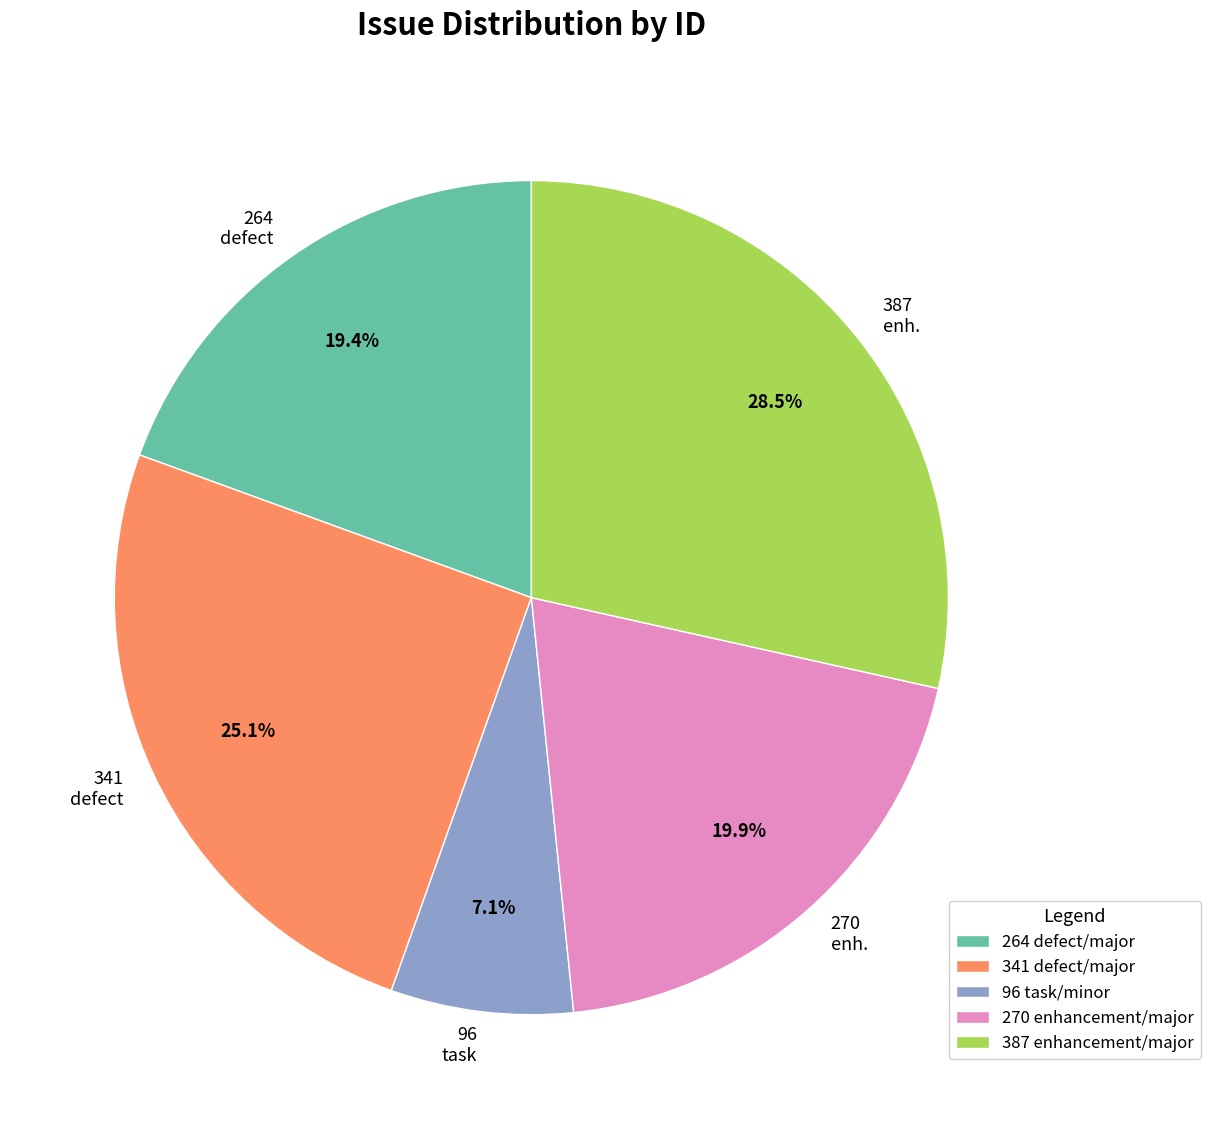

What is the ratio of the value at 264 defect to the value at 270 enh.?

1.0